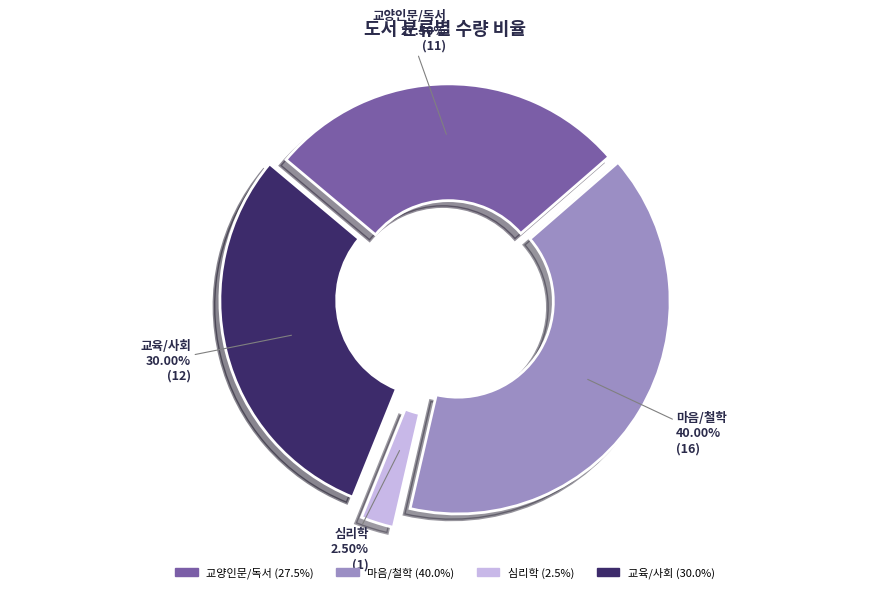

Between 마음/철학 and 교육/사회, which is larger?

마음/철학